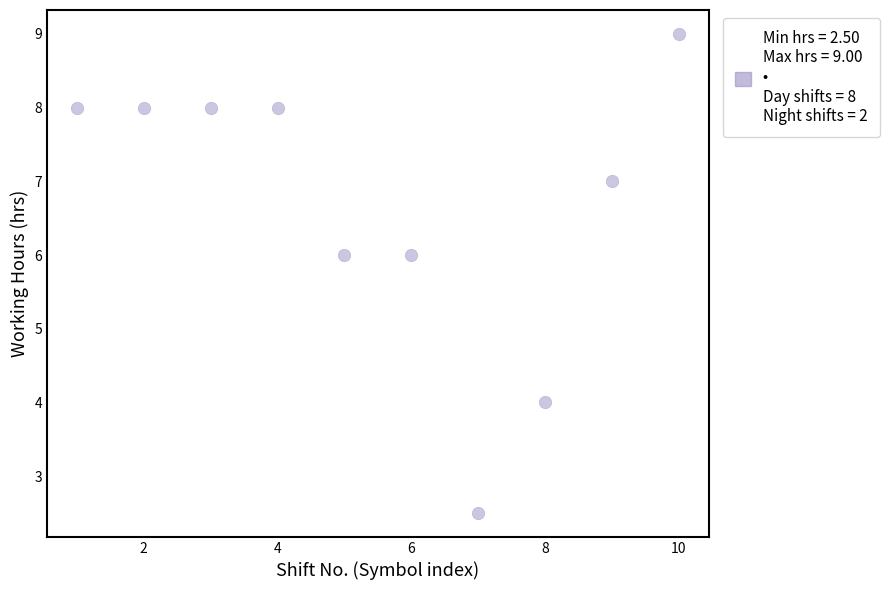

What is the average Y value?

6.7